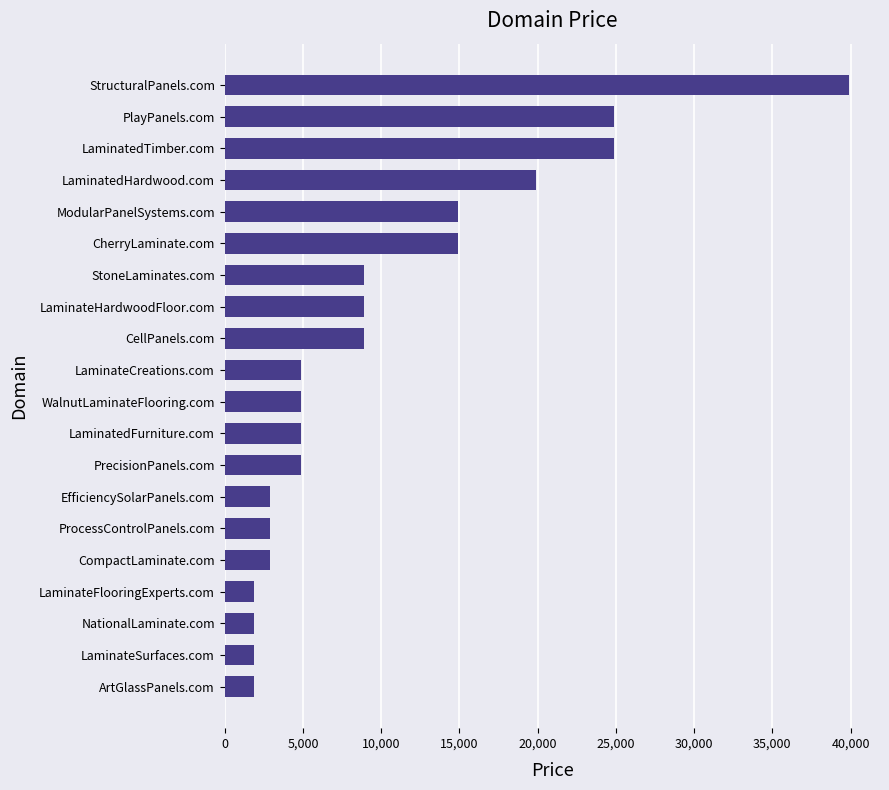

How many bars are there in total?

20